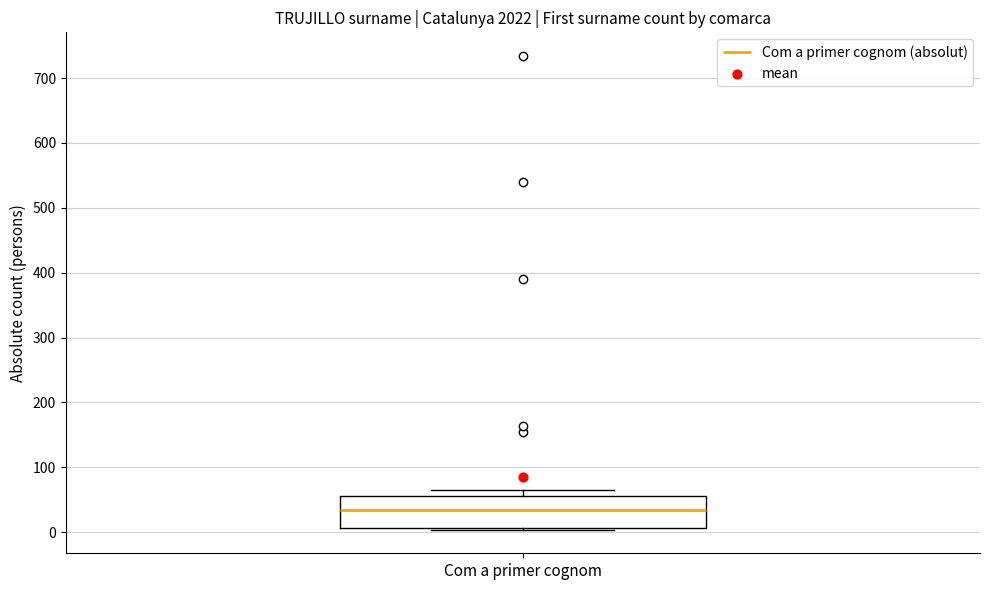

Transcribe this box plot: give where the median line is, the range the box spans, and where the two whiskers end, as read against the y-axis. The values are not printed on the chart, so give them approximately, as read against the axis.

median 30, box 10 to 60, whiskers 0 to 70